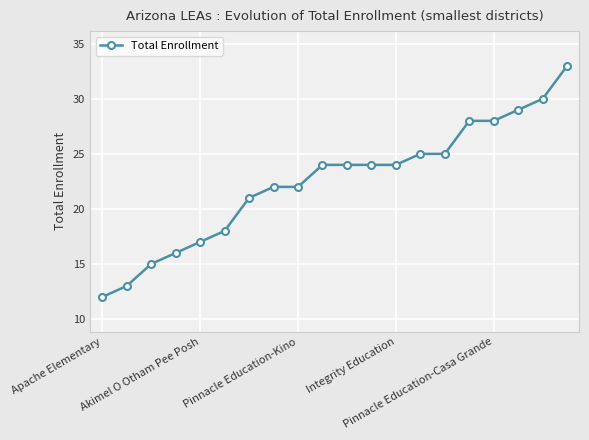

What is the minimum value shown in the chart?

12